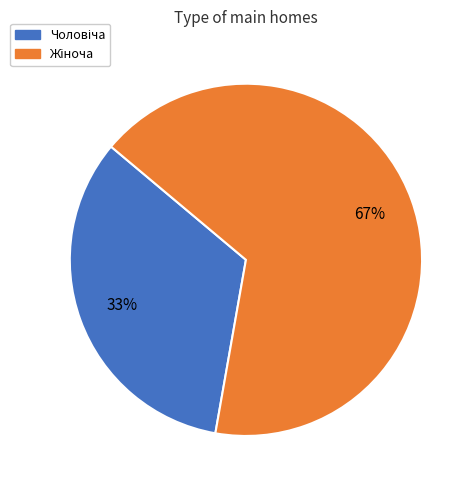

To the nearest percent, what is the average slice percentage?

50%